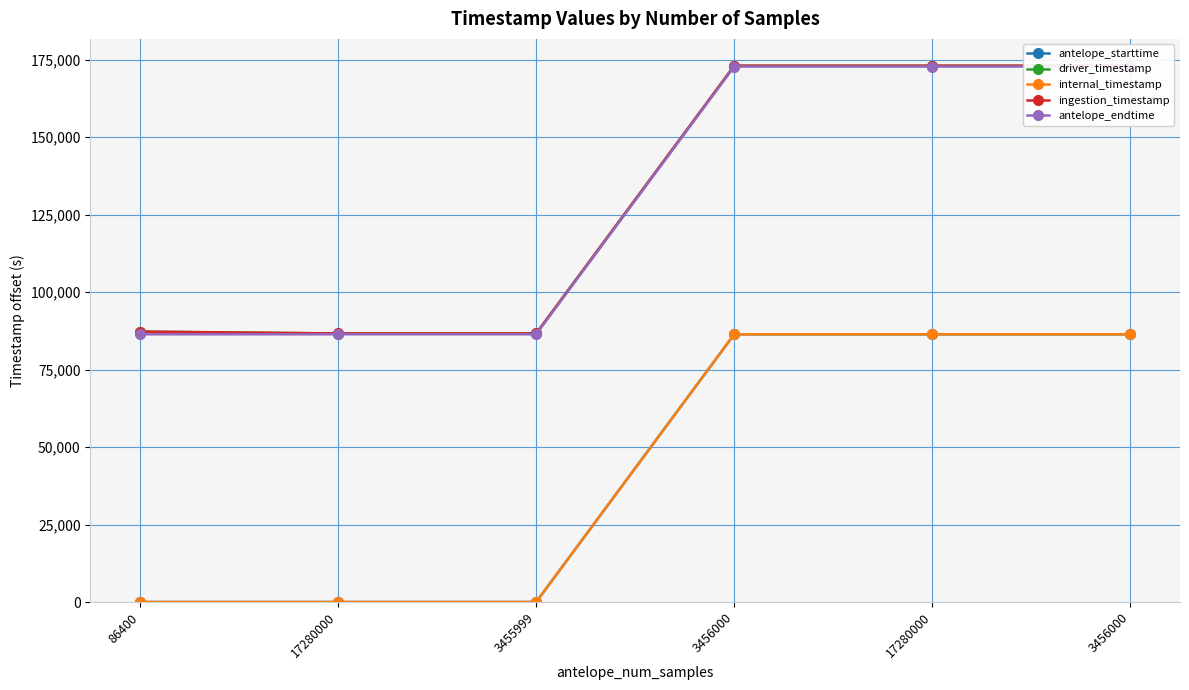

The ingestion_timestamp series shows 173077.1 at 3456000. True or false?

True